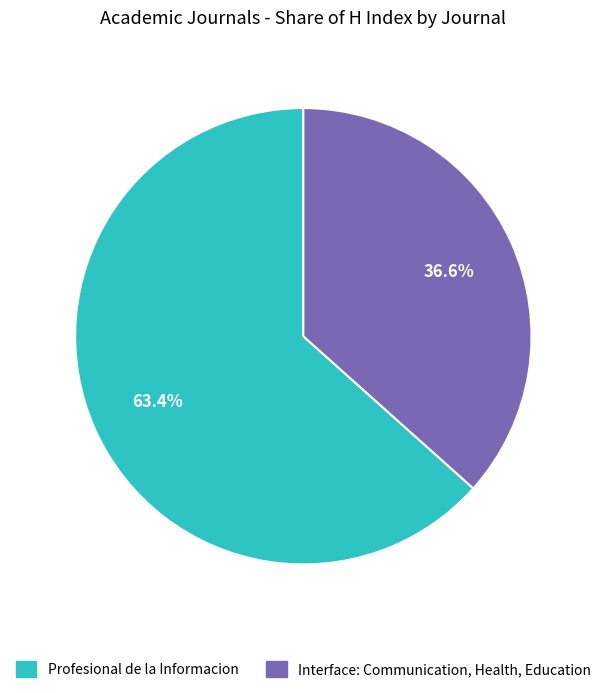

True or false: Profesional de la Informacion accounts for 50% of the total.

False